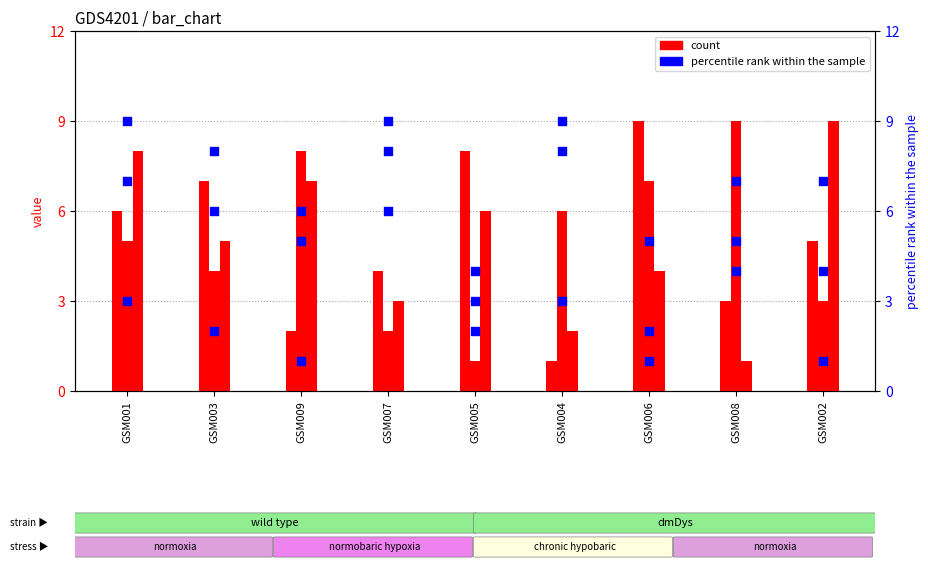

Which series has the largest Y range (max minus min)?

col_4